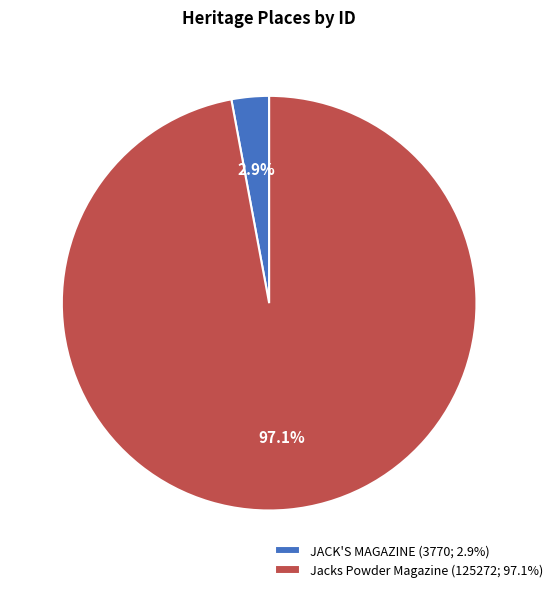

Between JACK'S MAGAZINE and Jacks Powder Magazine, which is larger?

Jacks Powder Magazine